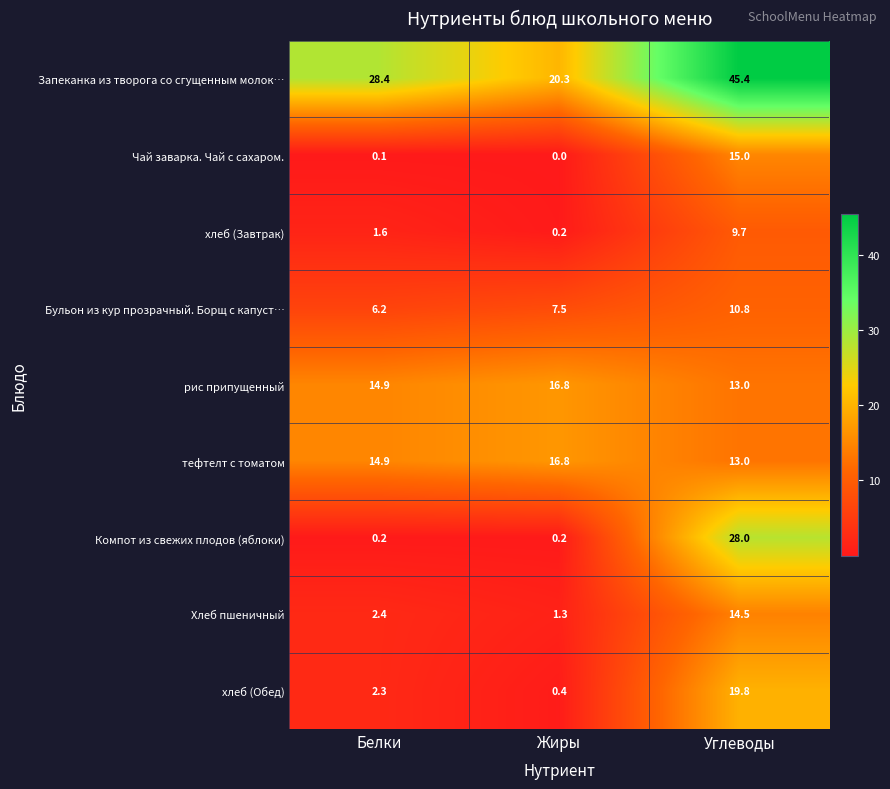

What is the sum of all Чай заварка. Чай с сахаром. values?

15.1